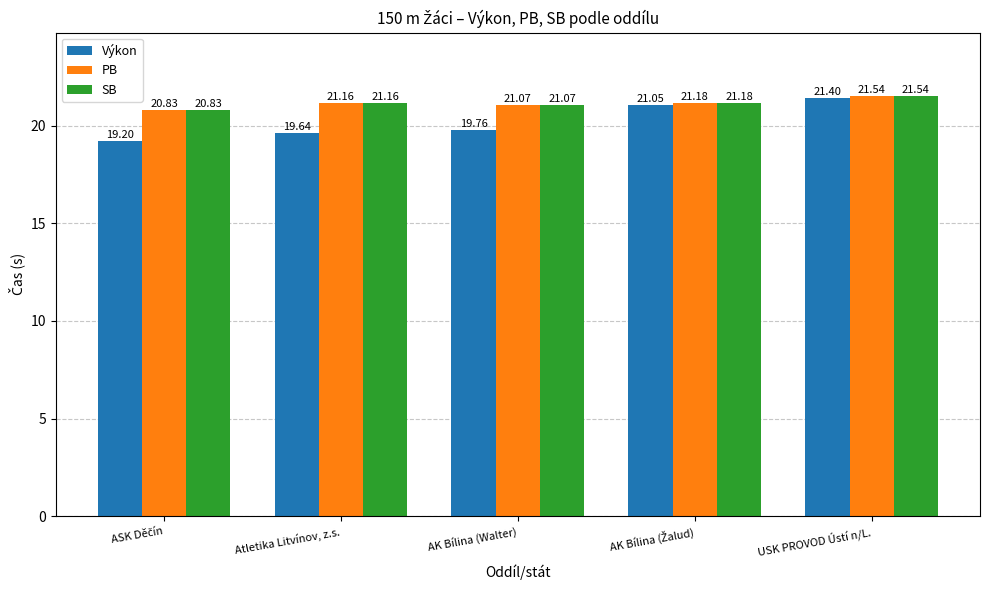

Is the value of Výkon at USK PROVOD Ústí n/L. greater than the value of PB at Atletika Litvínov, z.s.?

Yes